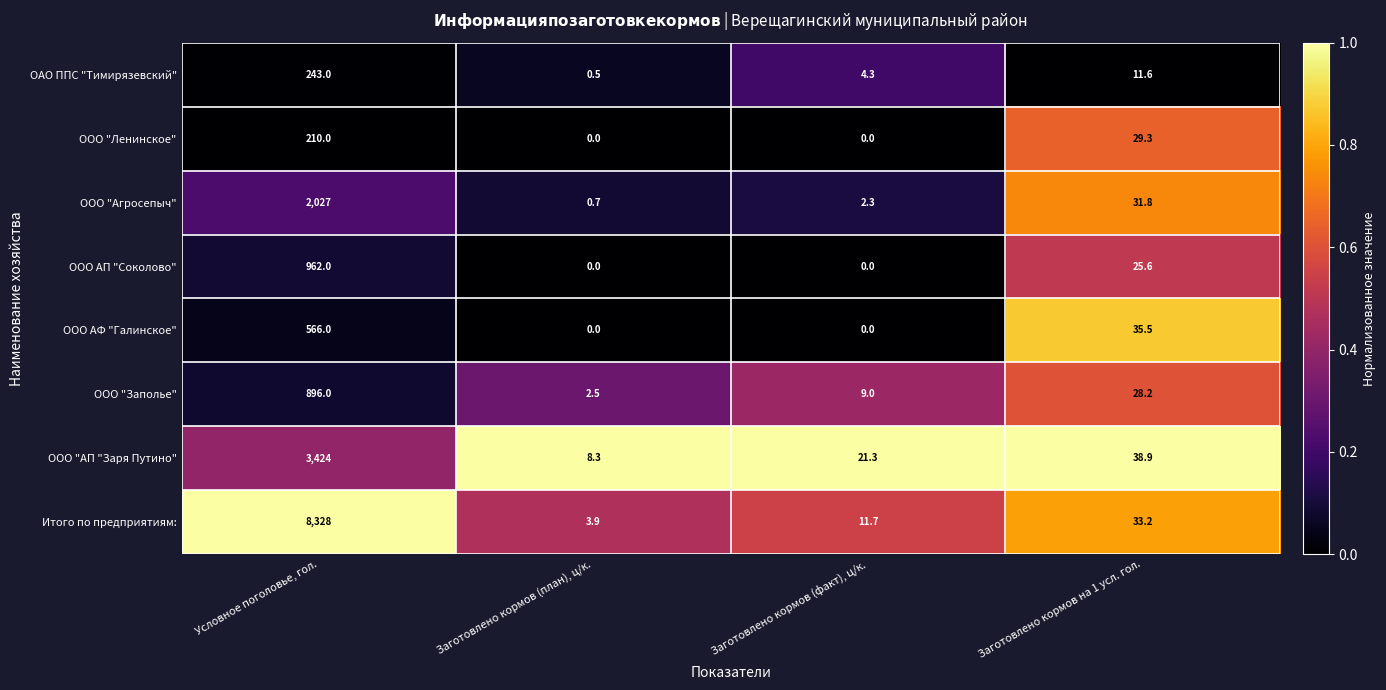

Where is ООО АП "Соколово" nearest to the value 481?

Заготовлено кормов на 1 усл. гол.